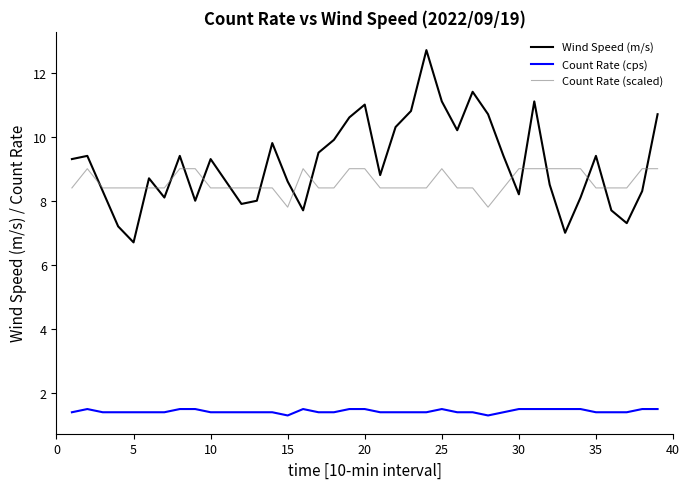

Reading left to right, list all the values displayed in this chart.

Wind Speed (m/s): 9.3	9.4	8.3	7.2	6.7	8.7	8.1	9.4	8.0	9.3	8.6	7.9	8.0	9.8	8.6	7.7	9.5	9.9	10.6	11.0	8.8	10.3	10.8	12.7	11.1	10.2	11.4	10.7	9.4	8.2	11.1	8.5	7.0	8.1	9.4	7.7	7.3	8.3	10.7
Count Rate (cps): 1.4	1.5	1.4	1.4	1.4	1.4	1.4	1.5	1.5	1.4	1.4	1.4	1.4	1.4	1.3	1.5	1.4	1.4	1.5	1.5	1.4	1.4	1.4	1.4	1.5	1.4	1.4	1.3	1.4	1.5	1.5	1.5	1.5	1.5	1.4	1.4	1.4	1.5	1.5
Count Rate (scaled): 8.4	9.0	8.4	8.4	8.4	8.4	8.4	9.0	9.0	8.4	8.4	8.4	8.4	8.4	7.8	9.0	8.4	8.4	9.0	9.0	8.4	8.4	8.4	8.4	9.0	8.4	8.4	7.8	8.4	9.0	9.0	9.0	9.0	9.0	8.4	8.4	8.4	9.0	9.0